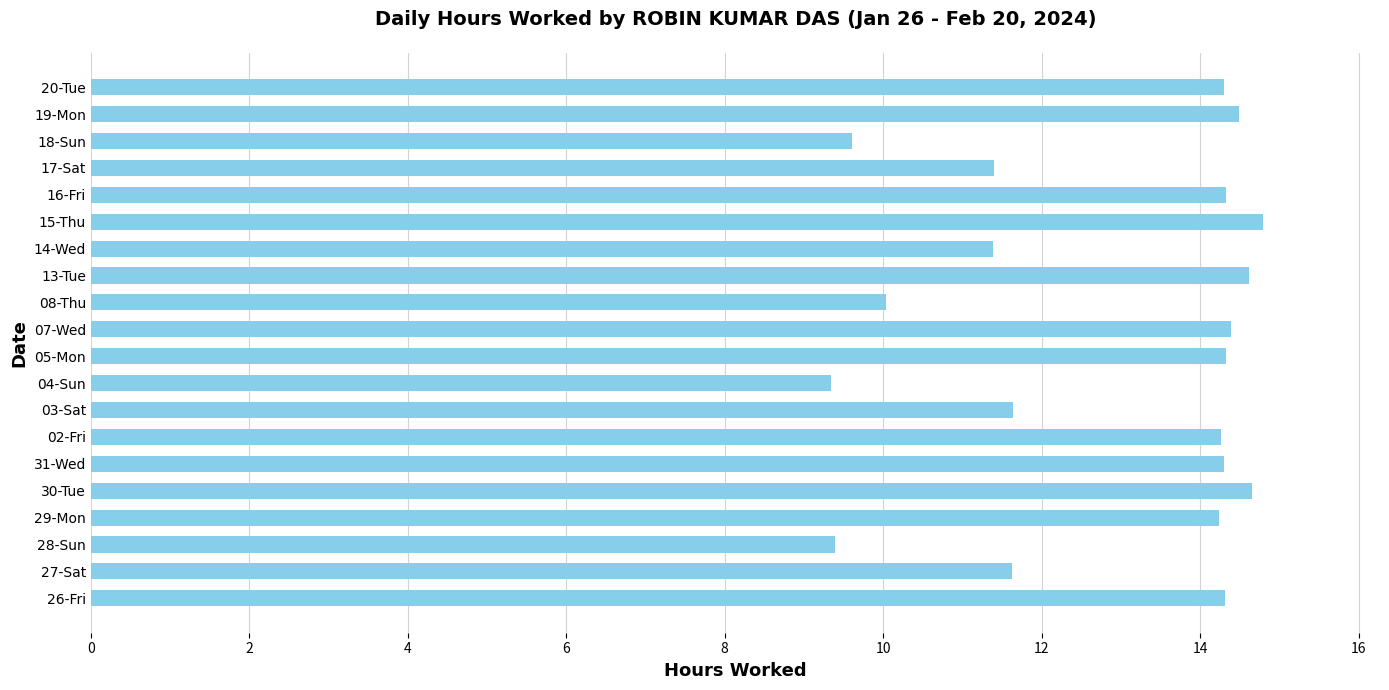

True or false: the data shows 14.8 at 15-Thu.

True